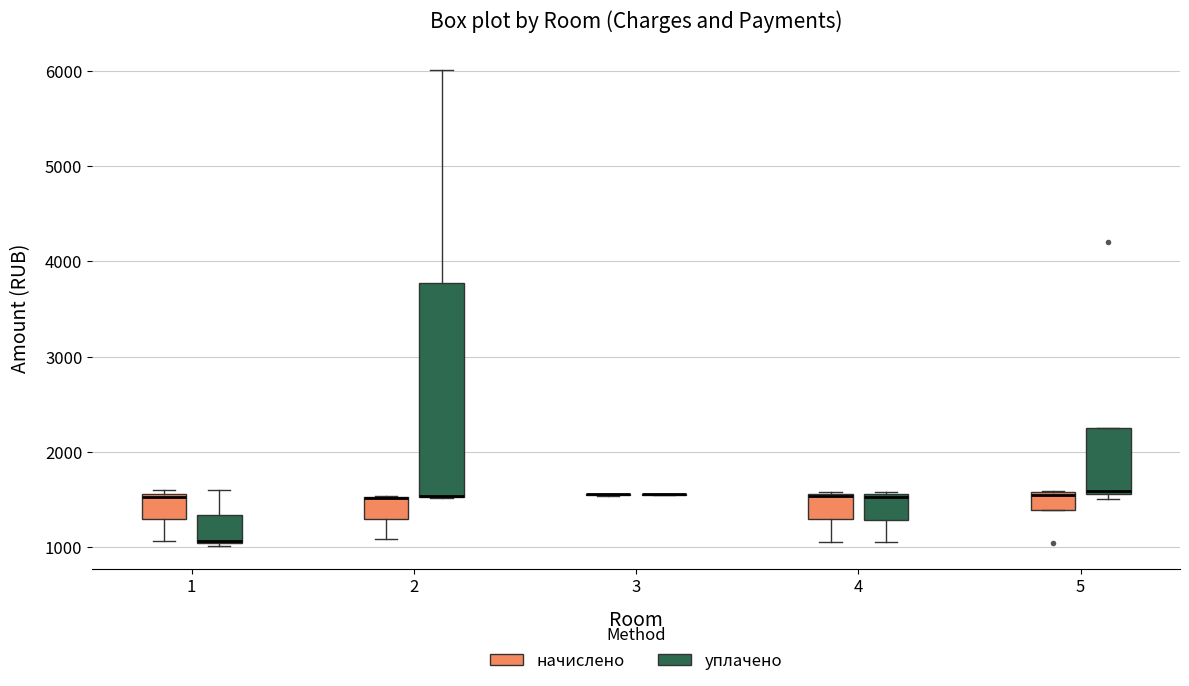

Reading left to right, read every box against the y-axis: the position of its median line, the range the box covers, and the ends of its whiskers. The values are not printed on the chart, so give them approximately, as read against the axis.

1 (начислено): median 1500, box 1300 to 1600, whiskers 1100 to 1600 (just above the box's upper edge)
1 (уплачено): median 1100, box 1000 to 1300, whiskers 1000 to 1600
2 (начислено): median 1500 (drawn on the box's upper edge), box 1300 to 1500, whiskers 1100 to 1500
2 (уплачено): median 1500 (drawn on the box's lower edge), box 1500 to 3800, whiskers 1500 to 6000
3 (начислено): box collapsed to a line at 1600, whiskers 1500 to 1600
3 (уплачено): box collapsed to a line at 1600, whiskers 1500 to 1600
4 (начислено): median 1500, box 1300 to 1600, whiskers 1100 to 1600
4 (уплачено): median 1500, box 1300 to 1600, whiskers 1100 to 1600
5 (начислено): median 1500, box 1400 to 1600, whiskers 1400 to 1600
5 (уплачено): median 1600, box 1600 to 2200, whiskers 1500 to 2200